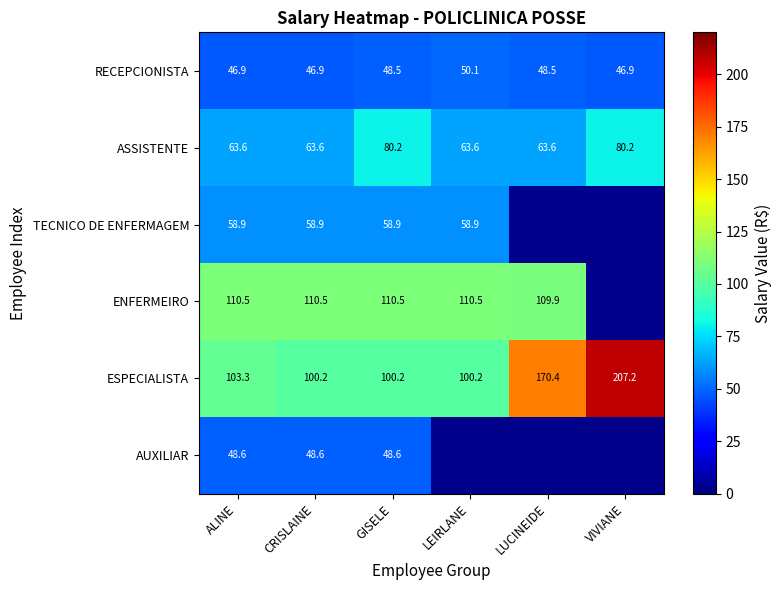

What is the total value across all series at CRISLAINE?

428.7